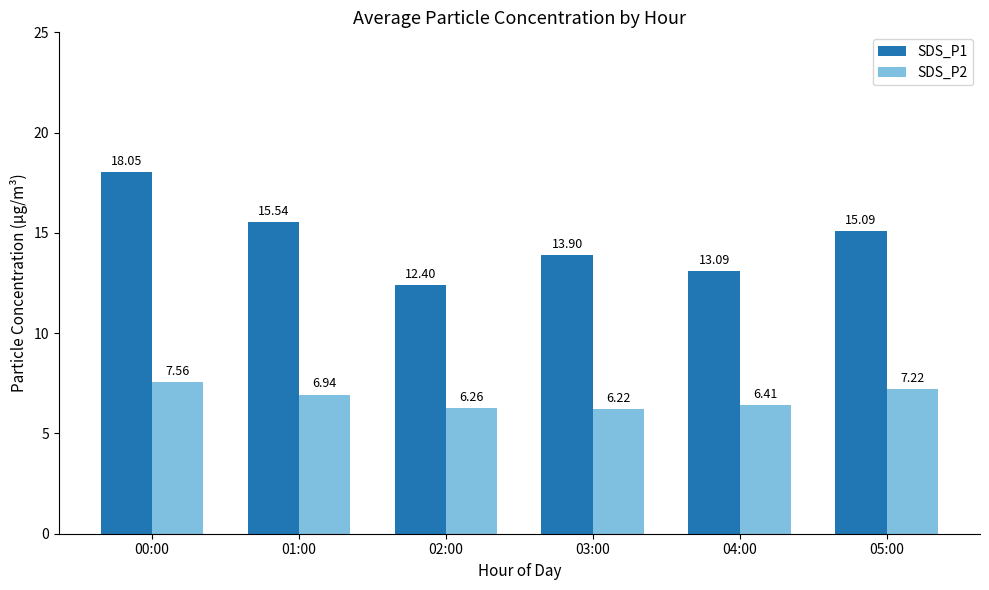

Which category has the highest value in the SDS_P1 series?

00:00